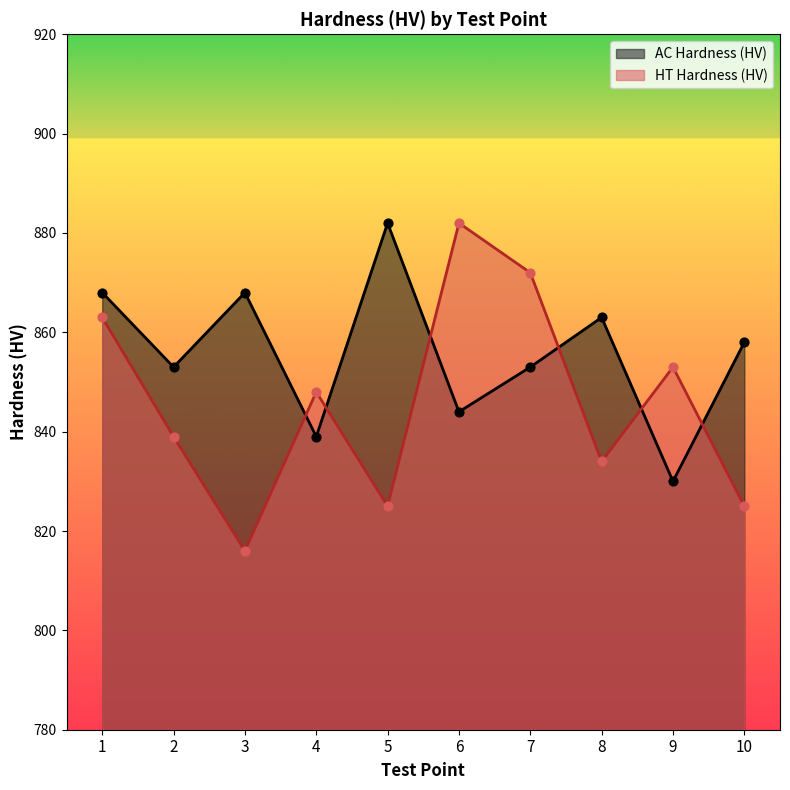

At which category is the sum across all series the highest?

1